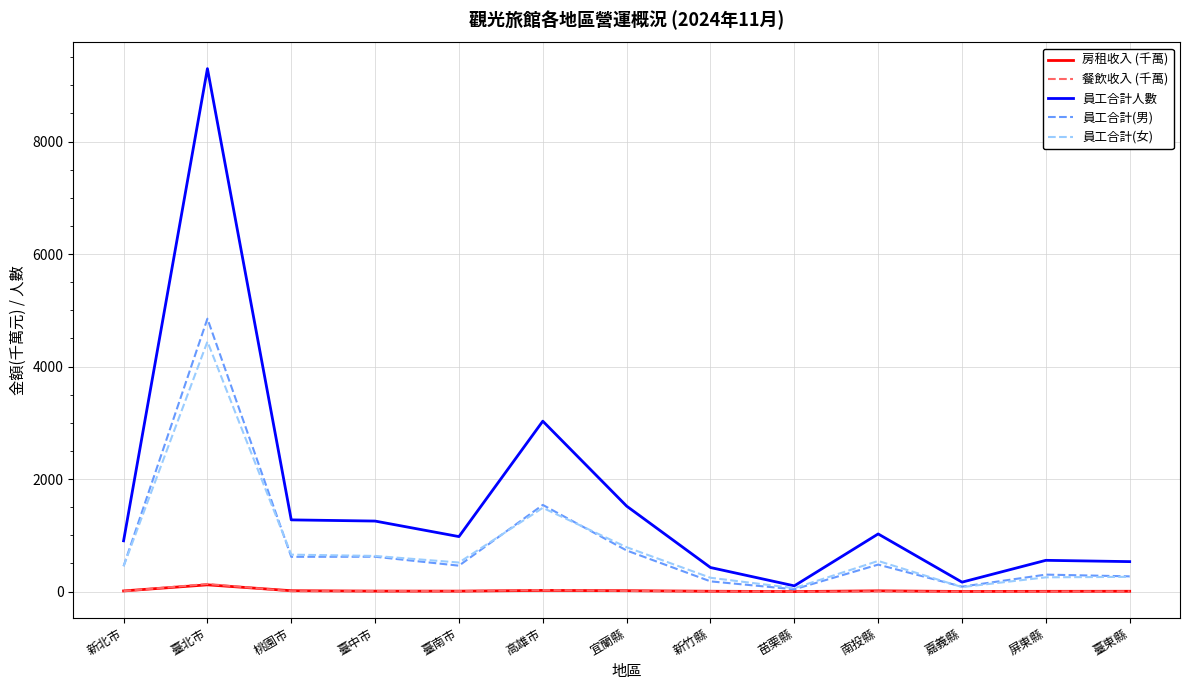

Which series has the widest spread of values?

員工合計人數